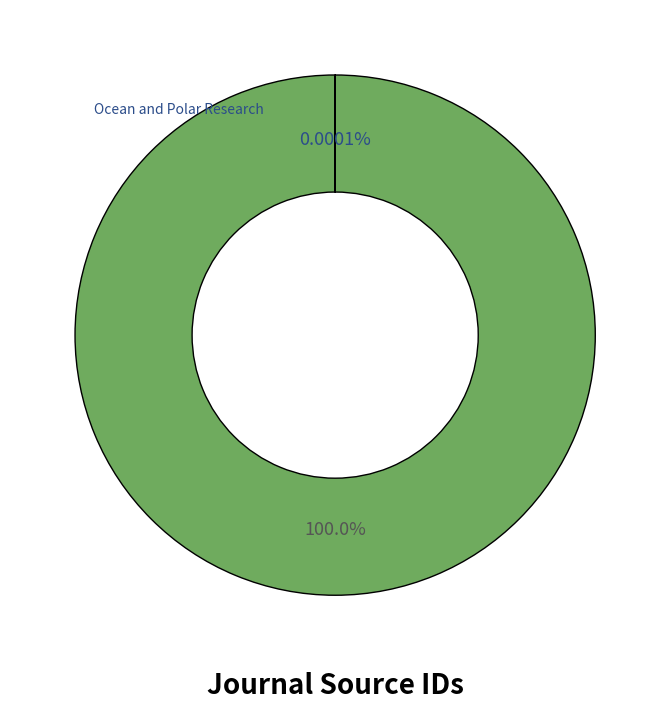

Is there any slice that represents more than half of the pie?

Yes